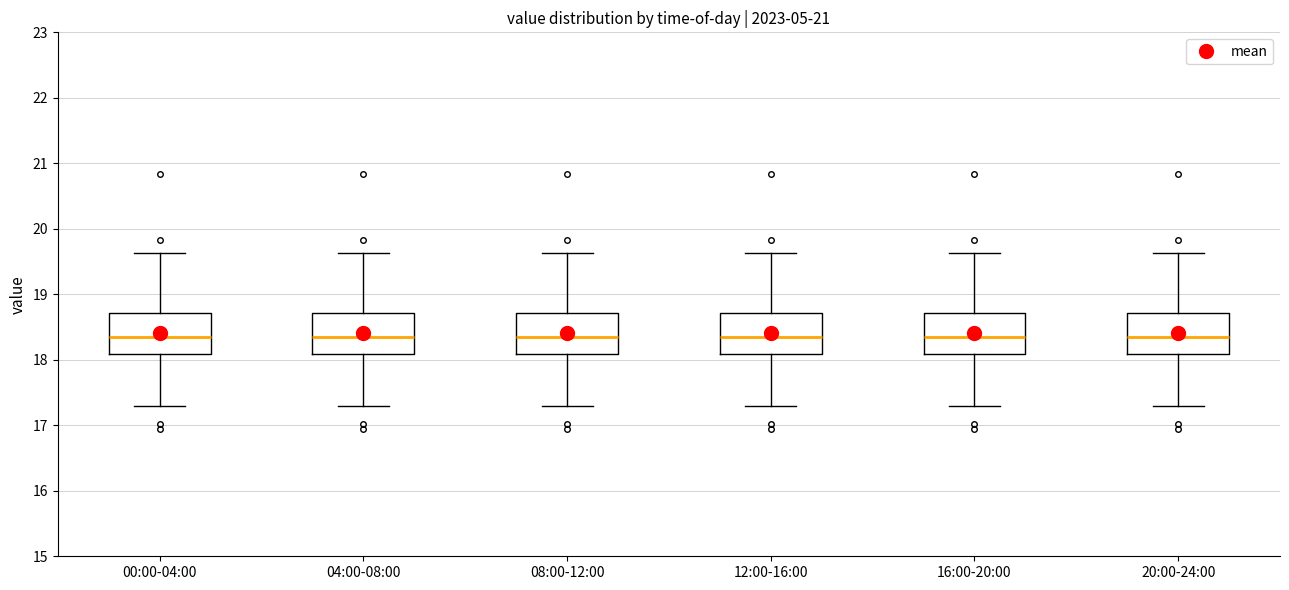

Where does the upper whisker of the box for 00:00-04:00 end on the y-axis? The values are not printed on the chart, so give them approximately, as read against the axis.

19.6